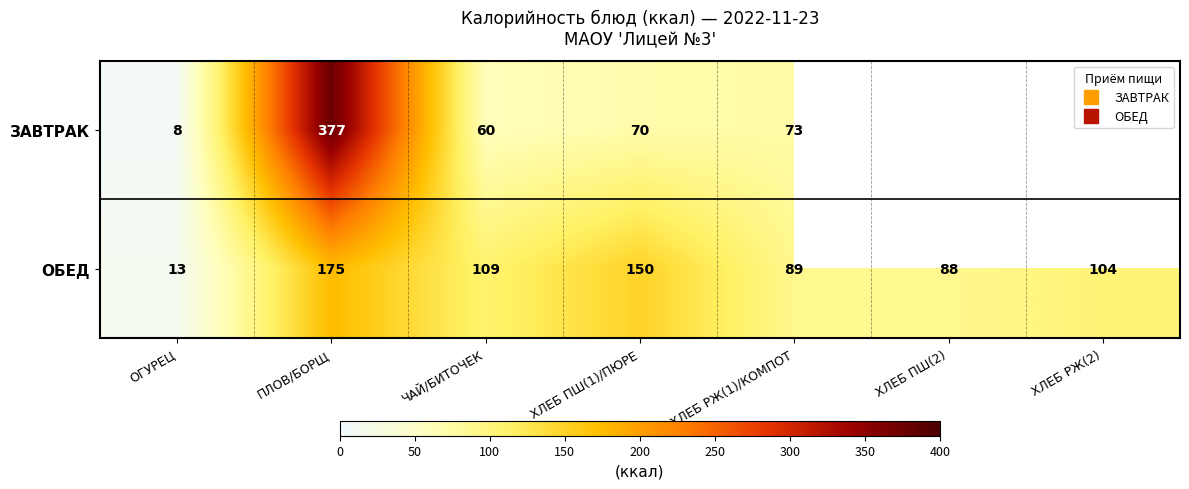

True or false: ОБЕД has a value of 3.3 at ОГУРЕЦ.

False